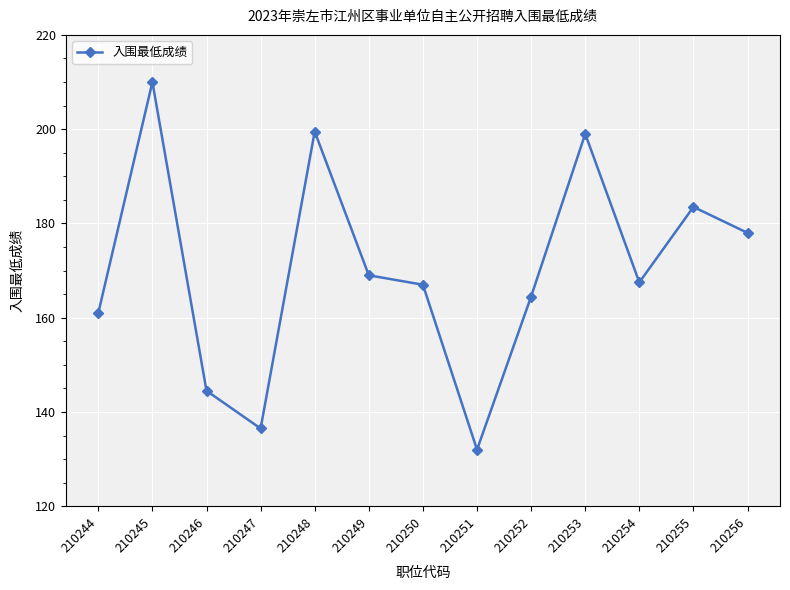

Where is the first local maximum?

210245